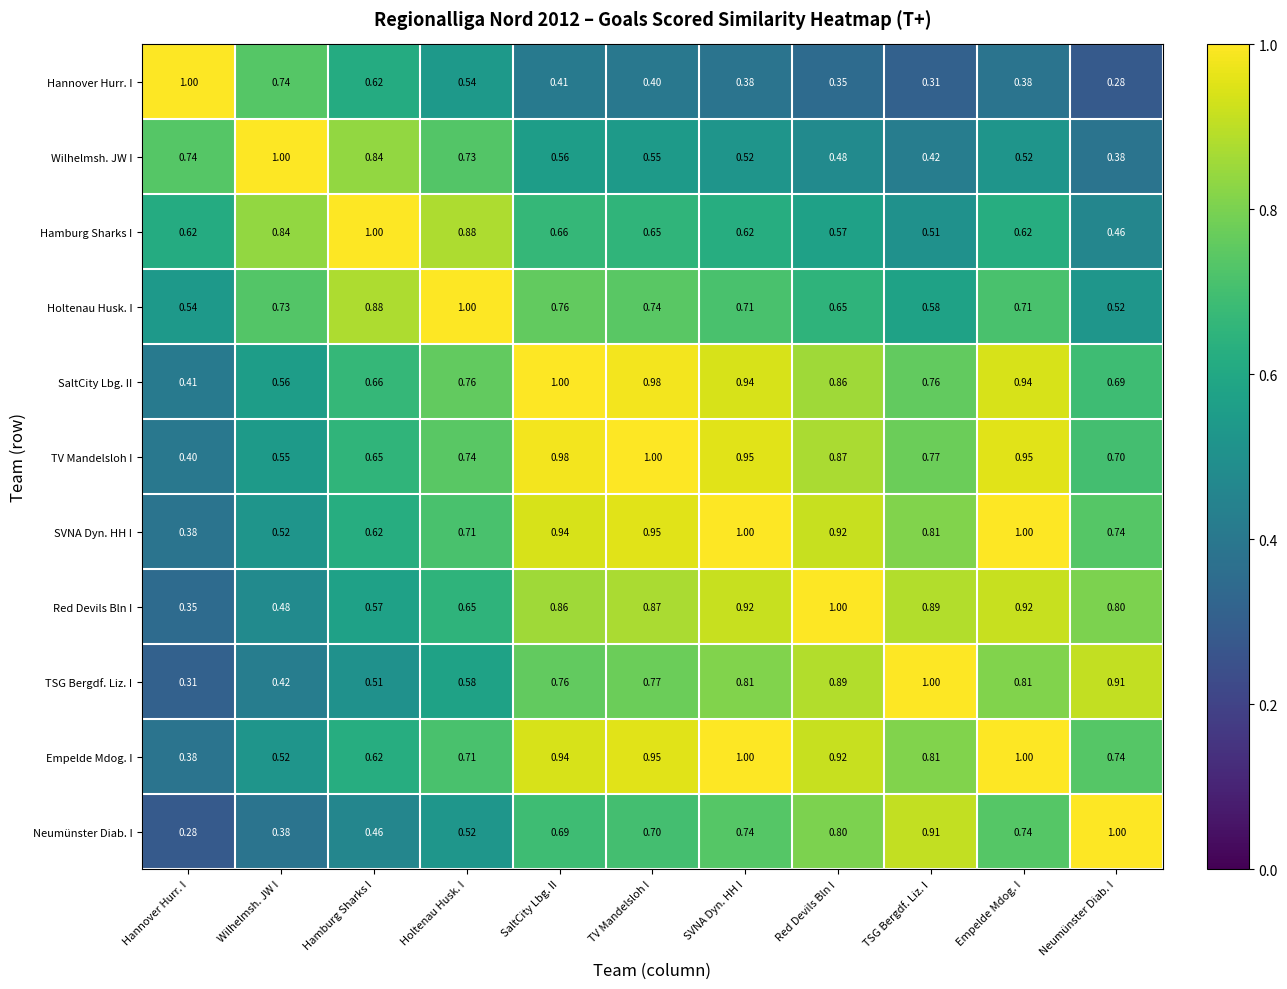

Which category has the highest value in the SaltCity Lbg. II series?

SaltCity Lbg. II